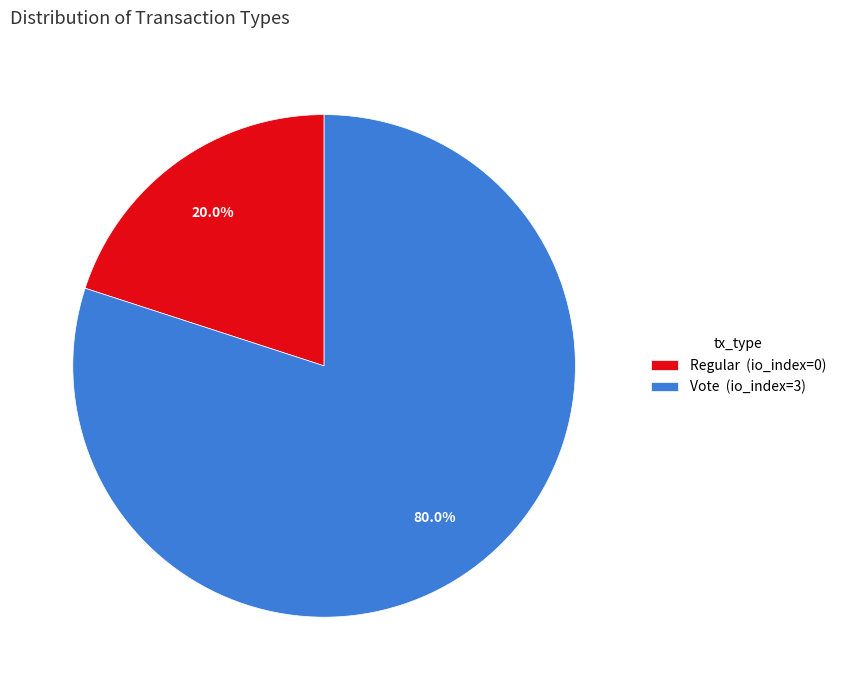

Is the sum of Vote and Regular greater than half?

Yes